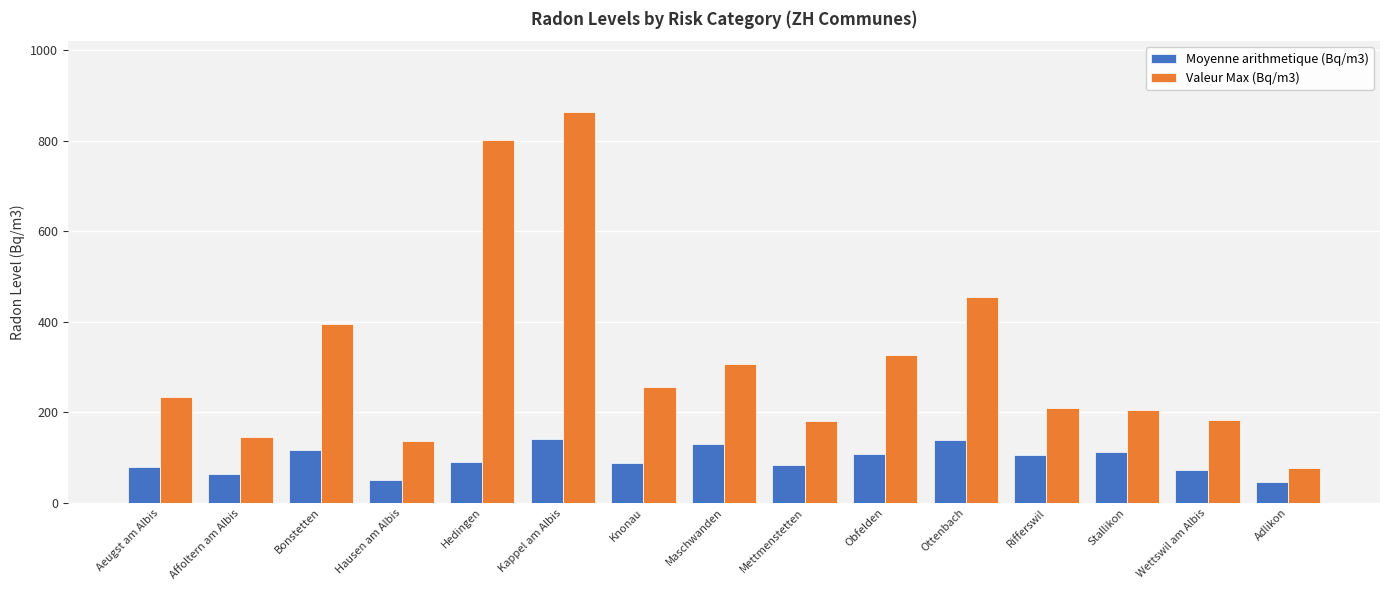

Rank the series by their maximum value, from highest to lowest.

Valeur Max (Bq/m3), Moyenne arithmetique (Bq/m3)